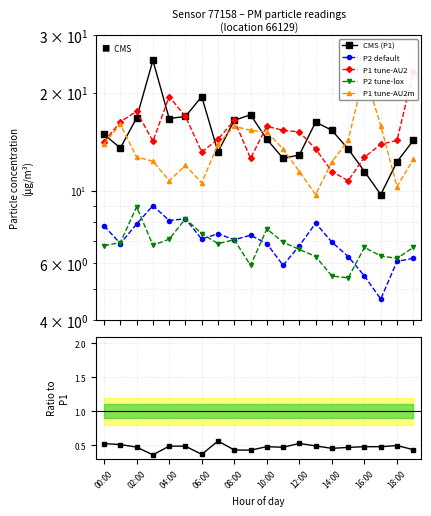

True or false: P2/P1 ratio and CMS (P1) intersect in this chart.

False